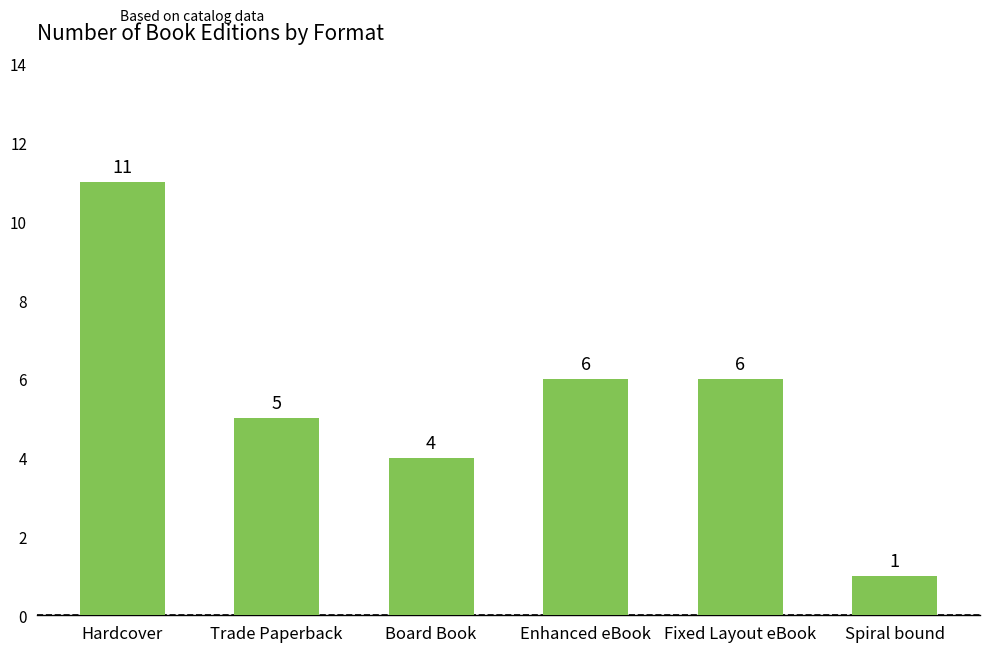

How many bars are there in total?

6